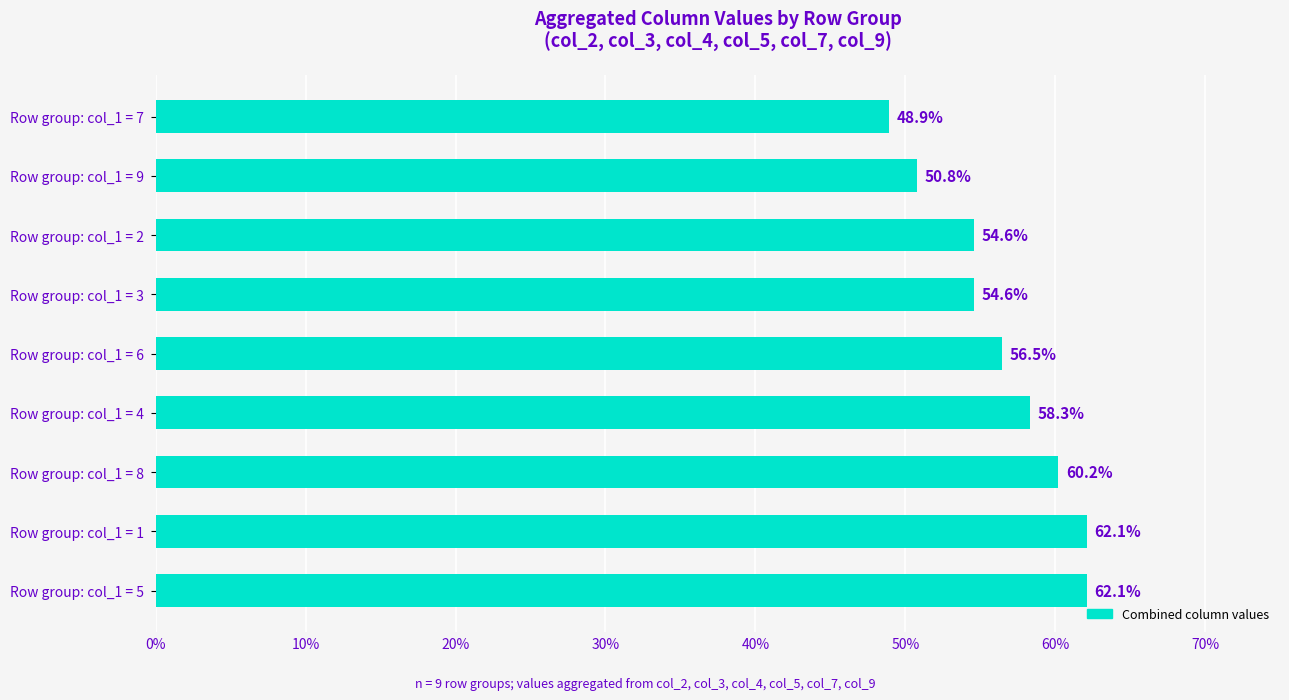

How many values are below 56?

4